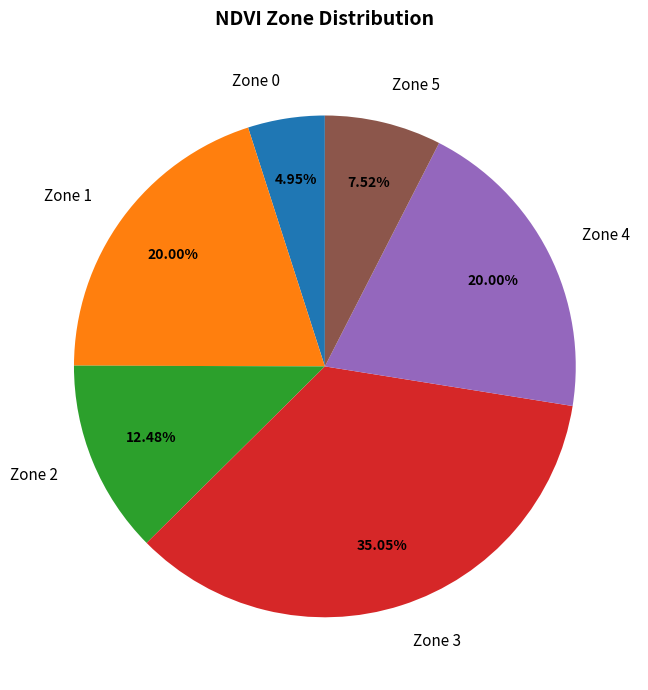

What is the largest slice in the pie chart?

Zone 3